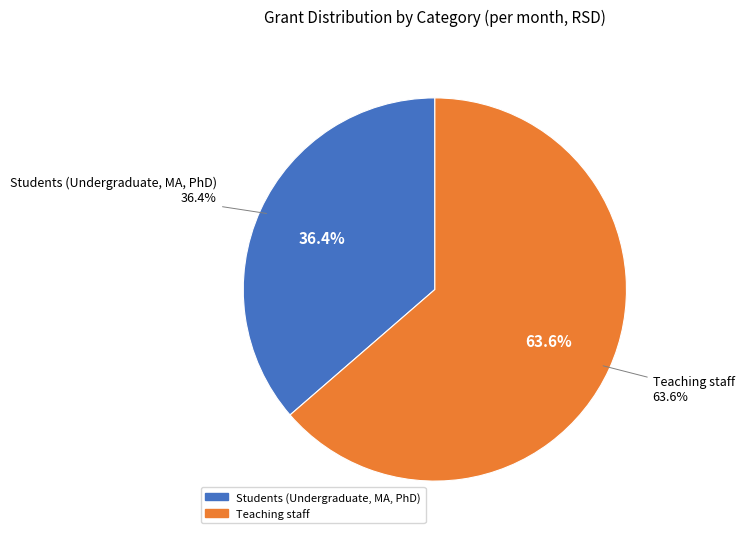

To the nearest percent, what portion does Students (Undergraduate, MA, PhD) represent?

36%